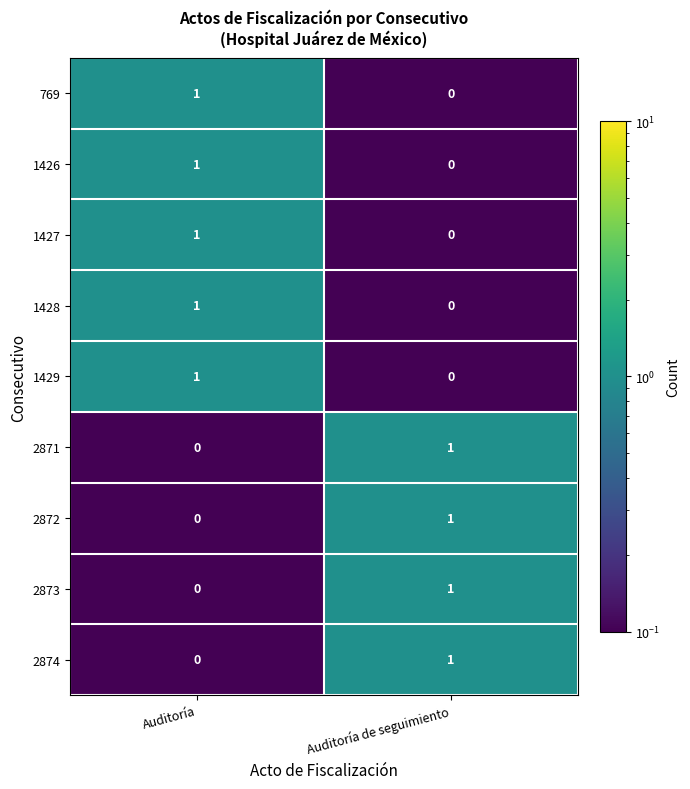

At which label does 769 reach its peak?

Auditoría